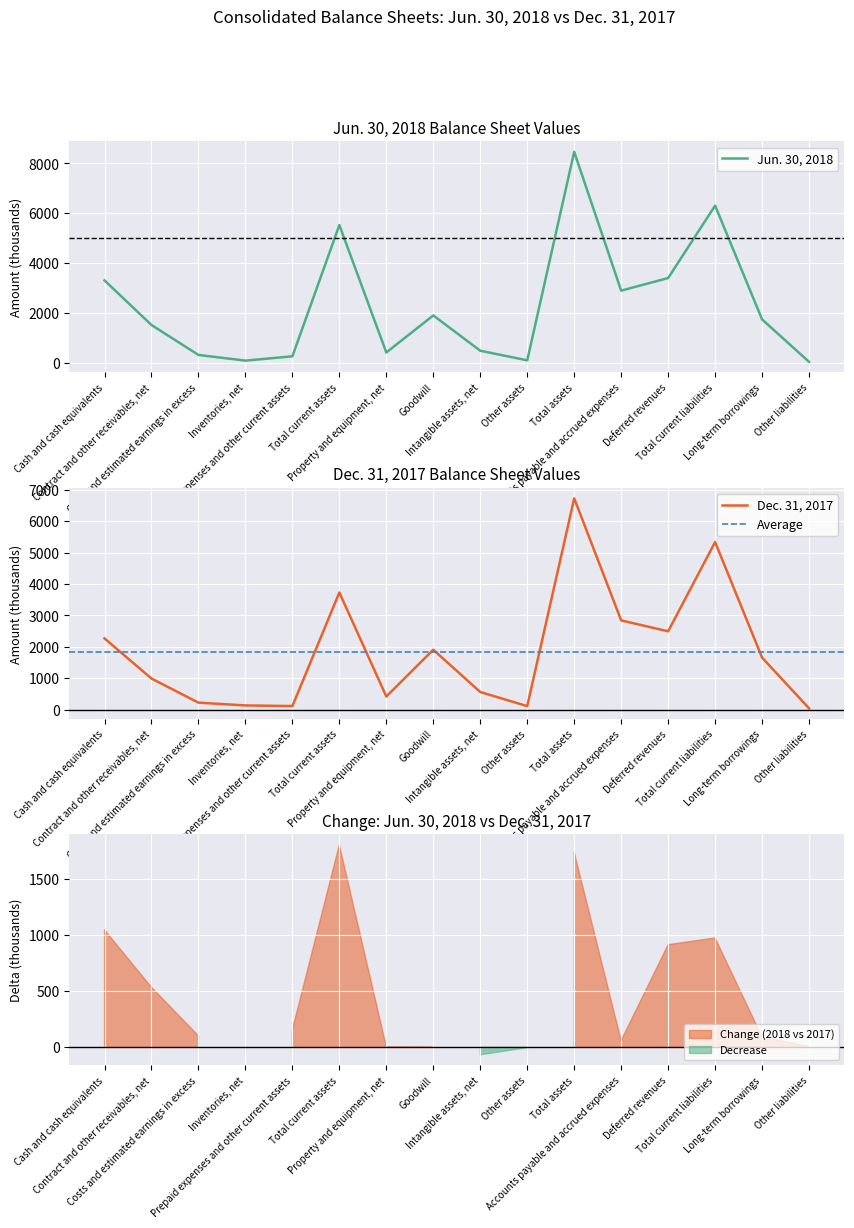

Read the Jun. 30, 2018 value at Other liabilities.

48